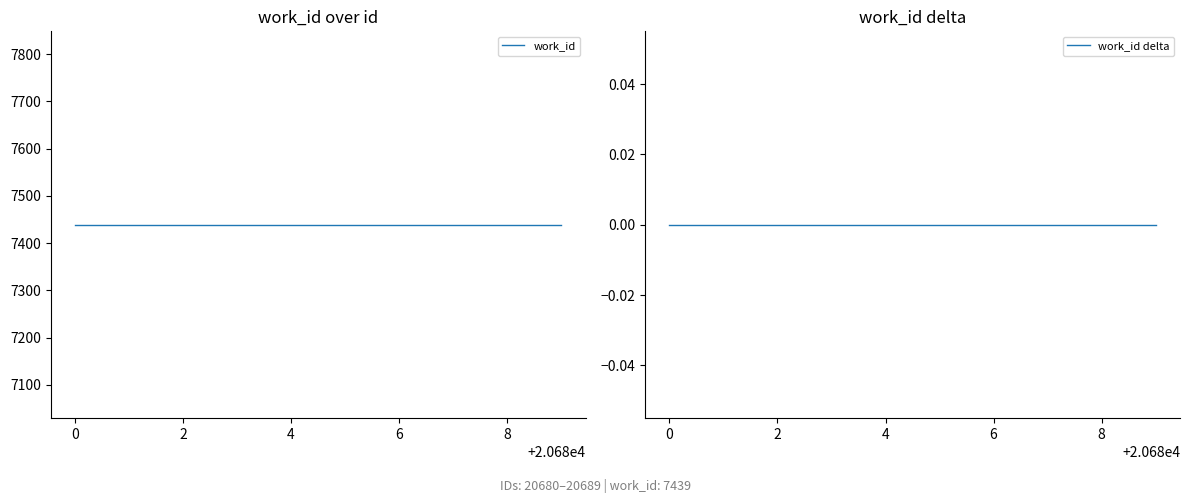

What is the spread (max minus min) of values at 2?

7439